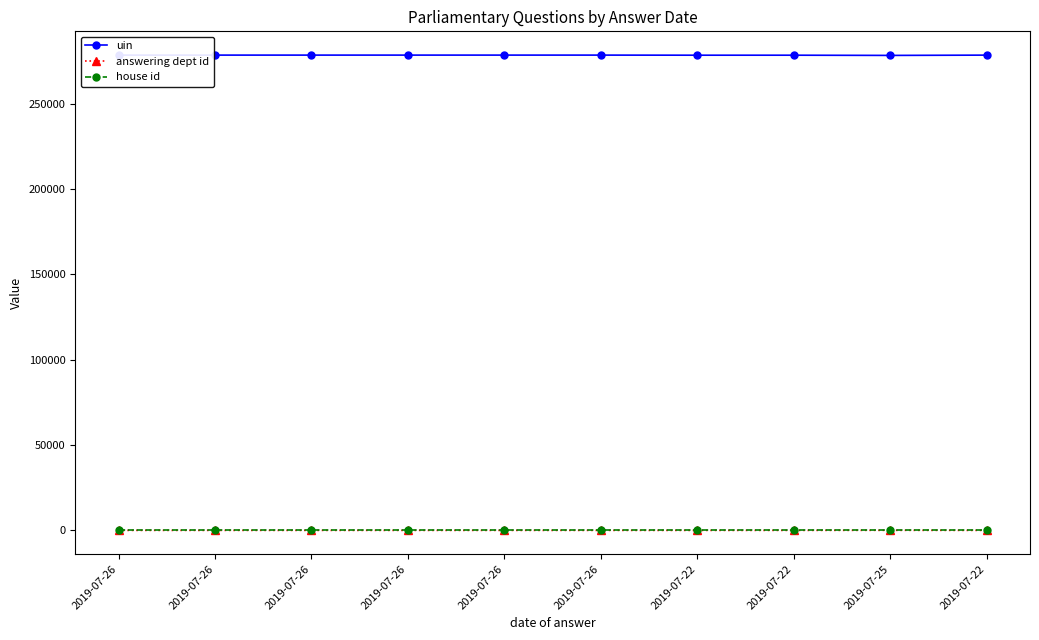

True or false: house id and answering dept id cross at least once.

False